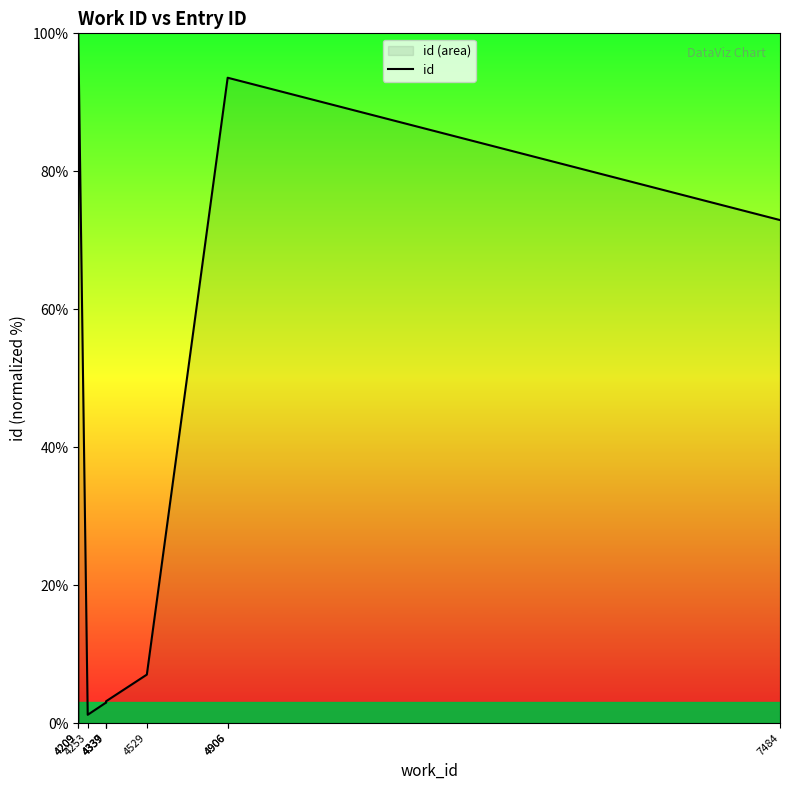

Reading left to right, what are all the values shown in this chart?

4209=0.0	4209=100.0	4253=1.2	4337=2.9	4339=3.0	4339=3.2	4529=7.0	4906=93.5	4906=93.6	7484=72.9